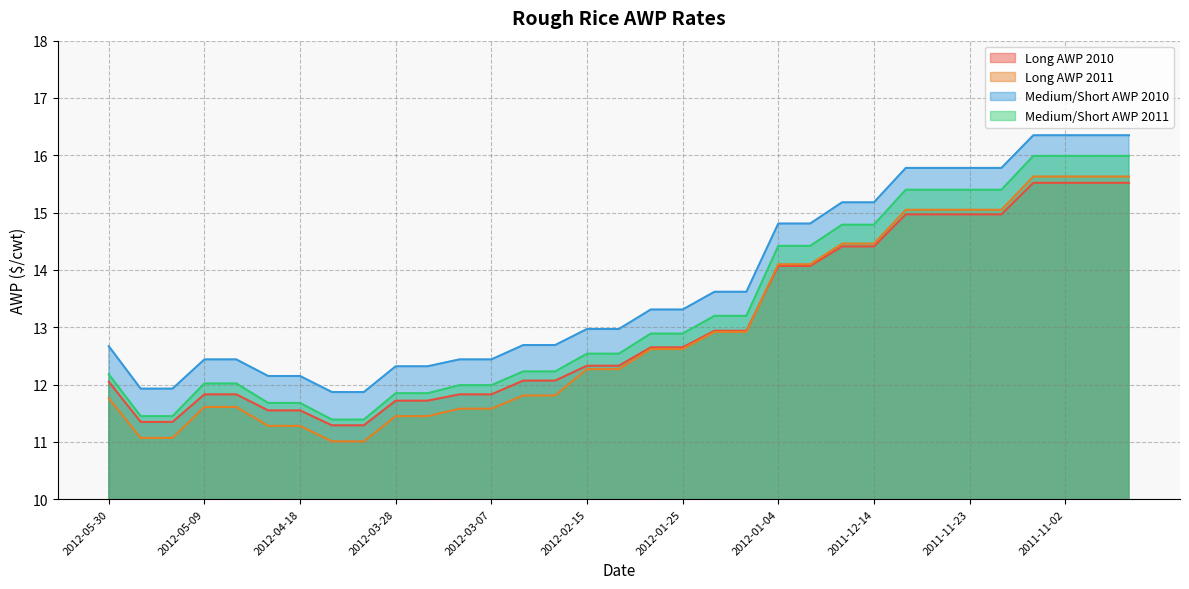

Does the chart display data point markers on the line(s)?

No